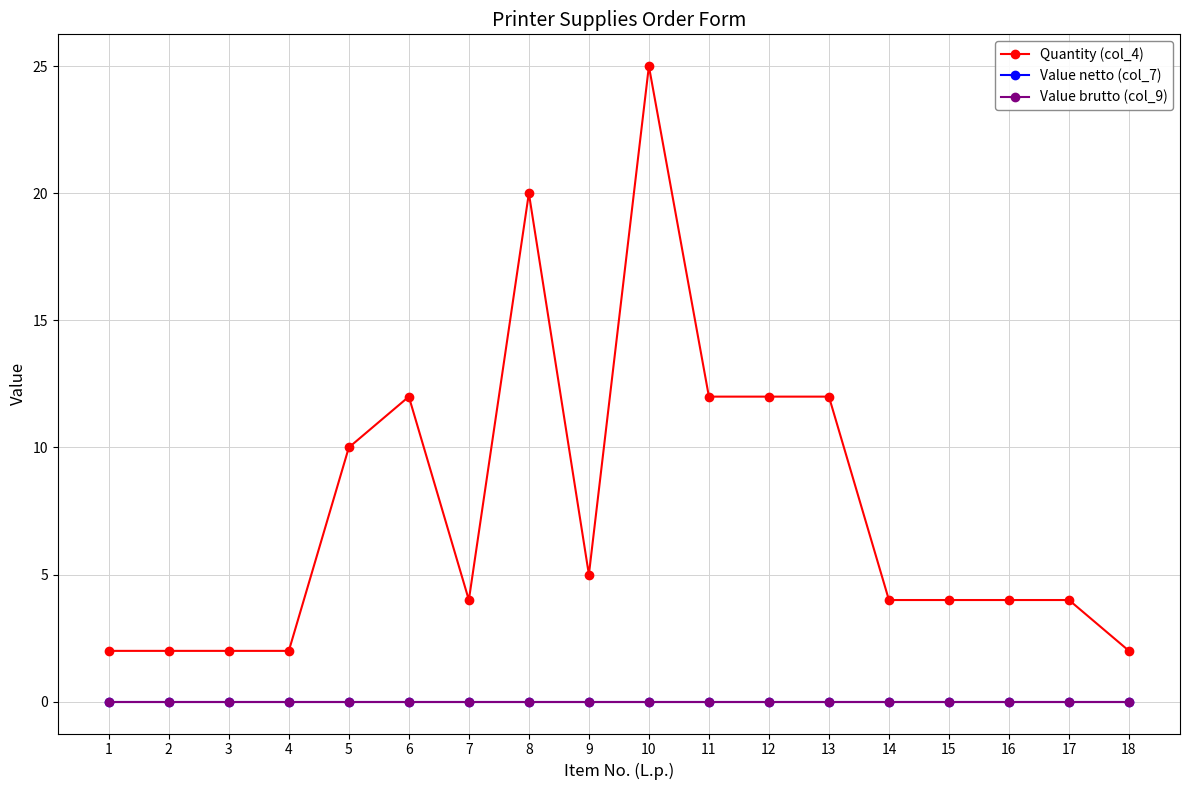

How many lines are shown in the chart?

3